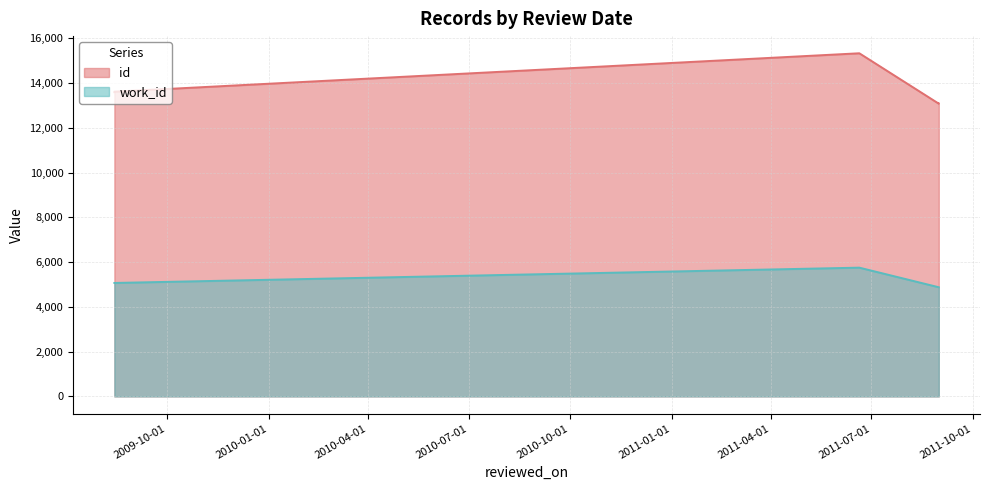

Between 2011-08-31 and 2009-08-14, which is larger?

2009-08-14